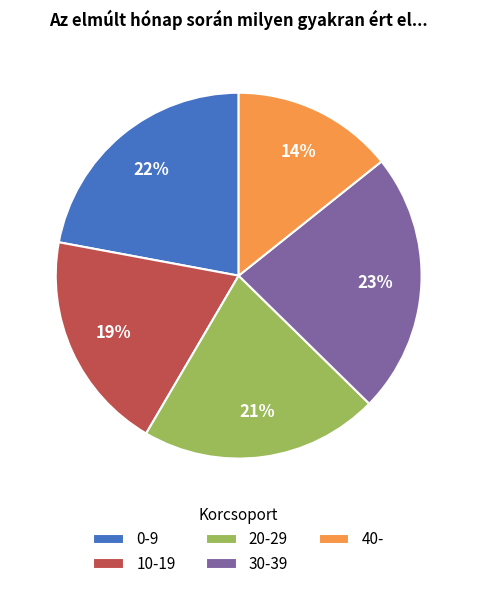

Which slice is the largest?

30-39